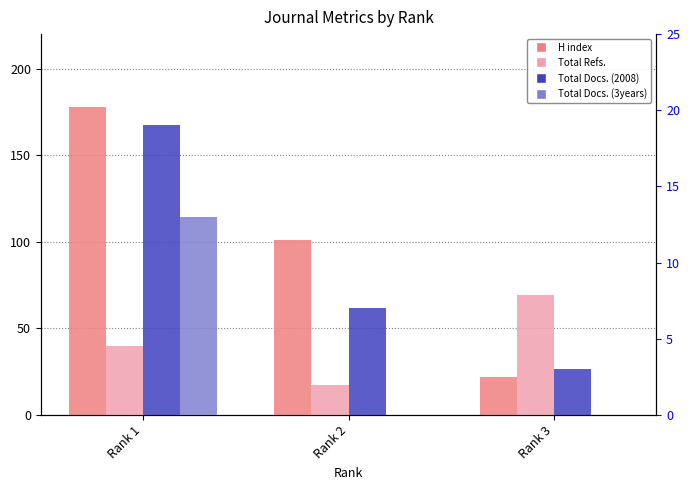

What is the total value across all series at Rank 3?

94